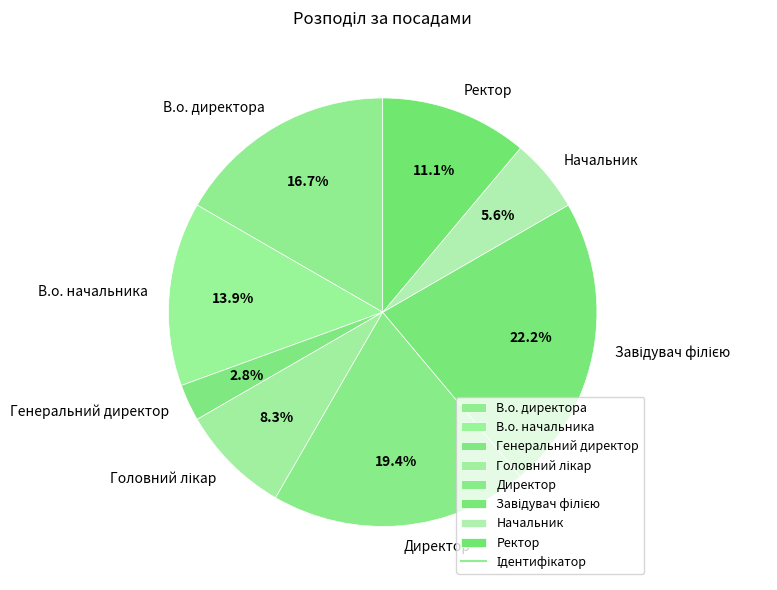

What is the smallest slice in the pie chart?

Генеральний директор